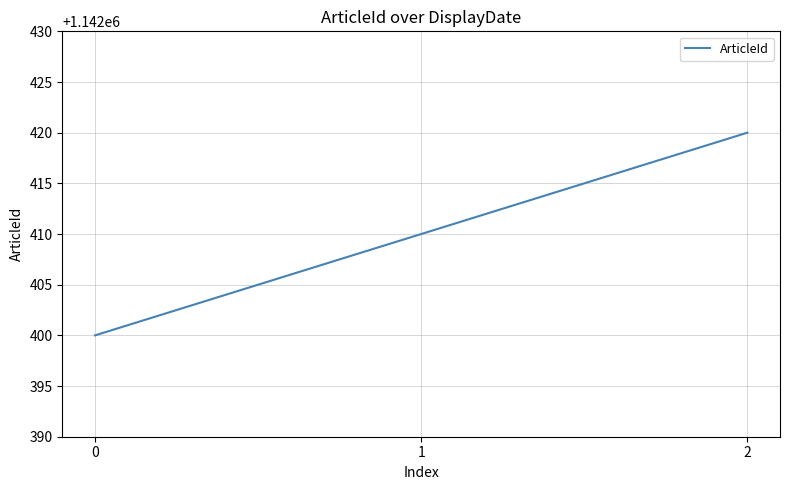

What is the change in value from 1 to 2?

+10